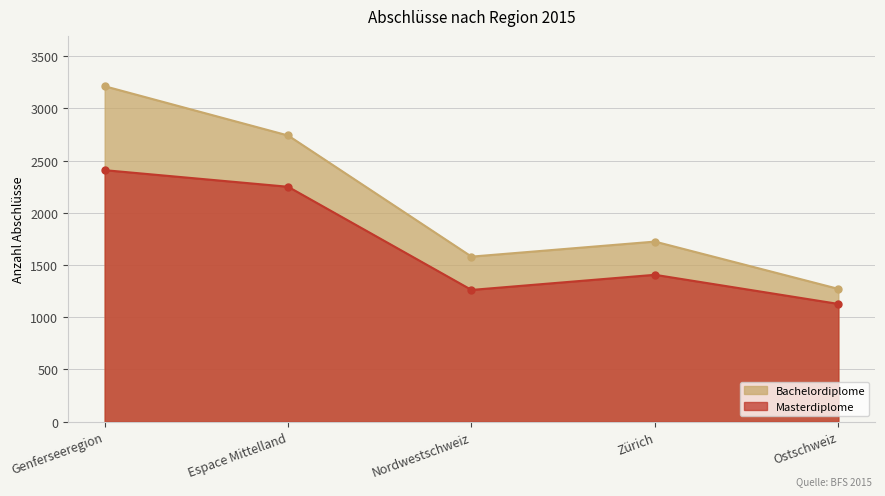

Where is the first local maximum for Masterdiplome?

Zürich